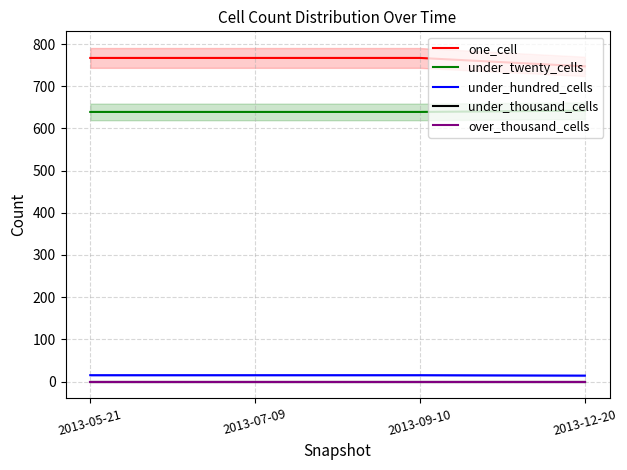

At how many categories does at least one series exceed 668?

4